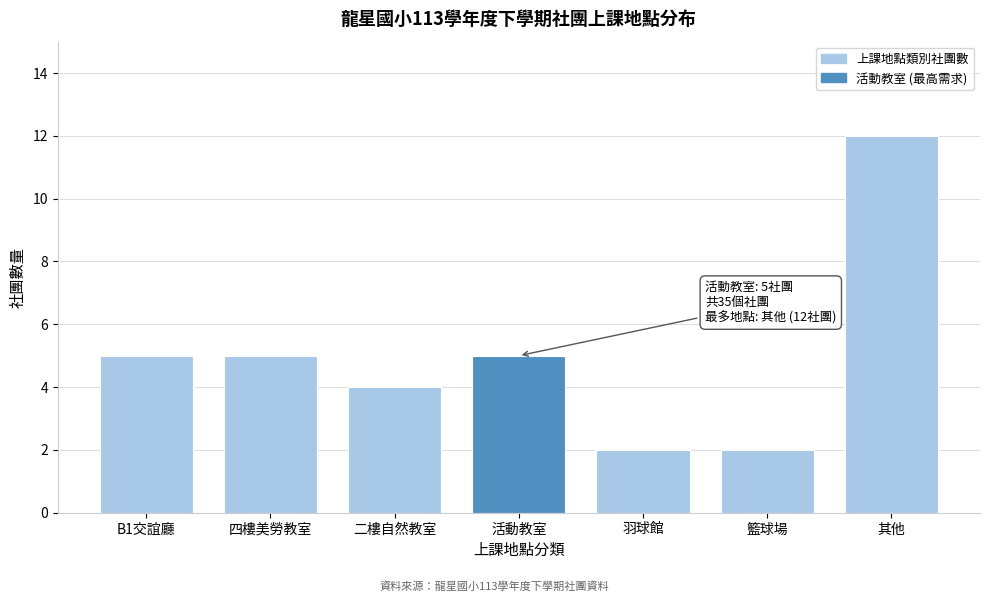

Reading right to left, extract all data points from this chart.

12	2	2	5	4	5	5